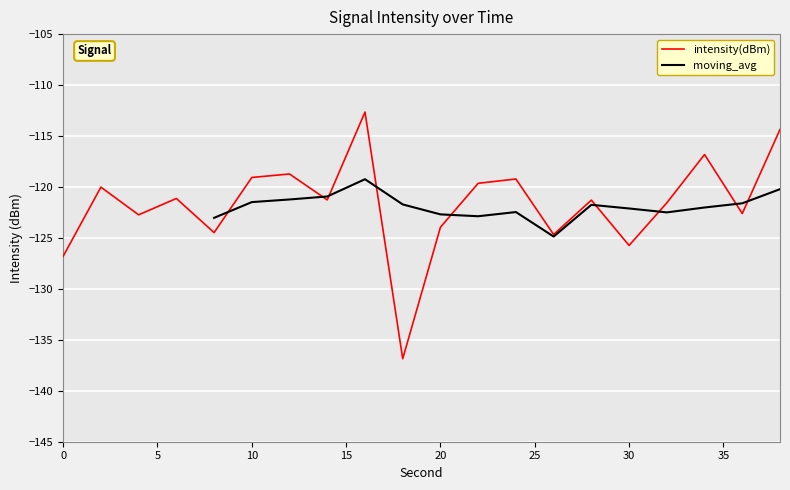

What is the value of the 1st point from the left?

-126.8